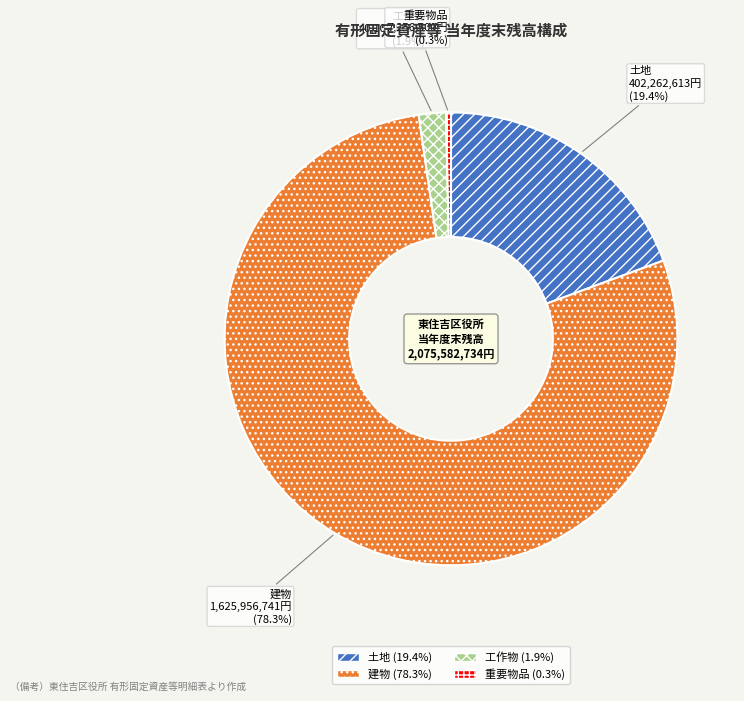

What percentage do 工作物 and 土地 together represent?

21.3%